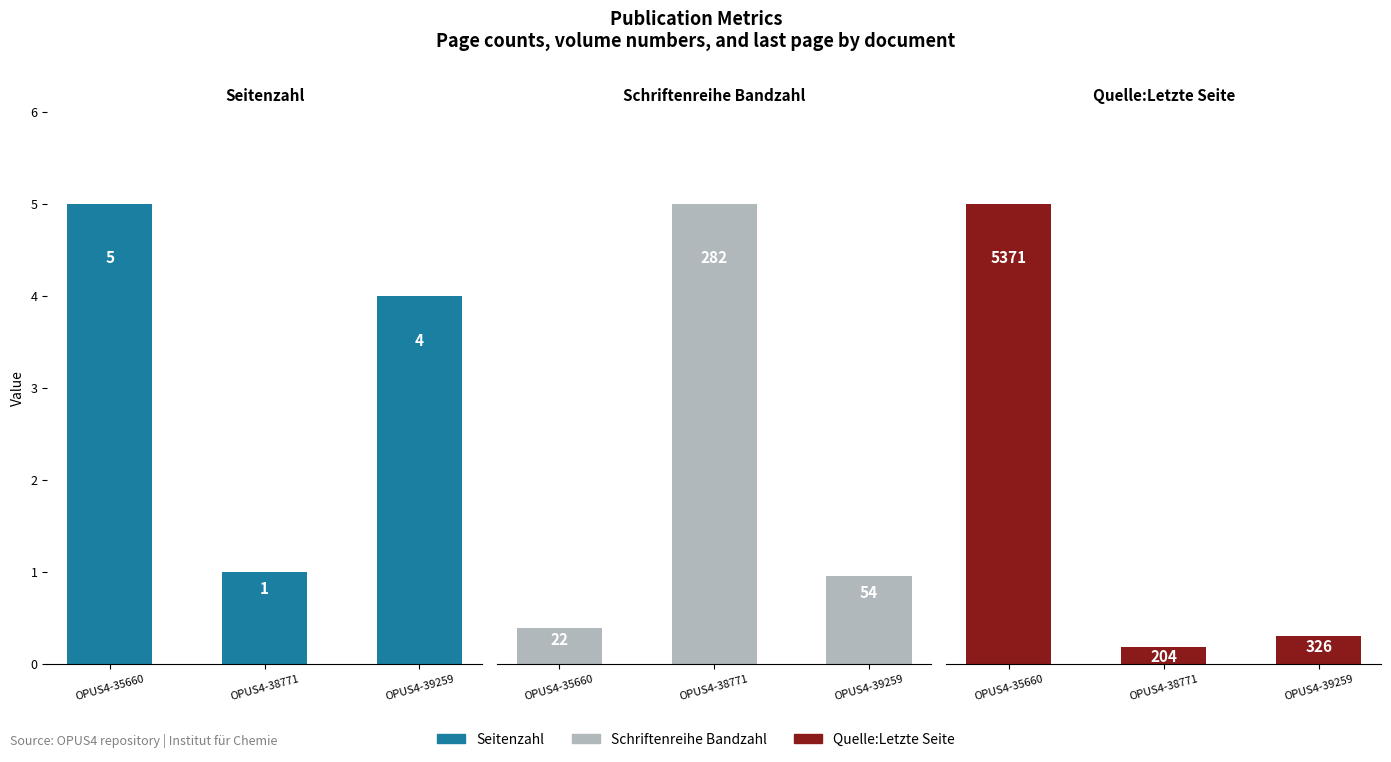

Count the number of data series in this chart.

3